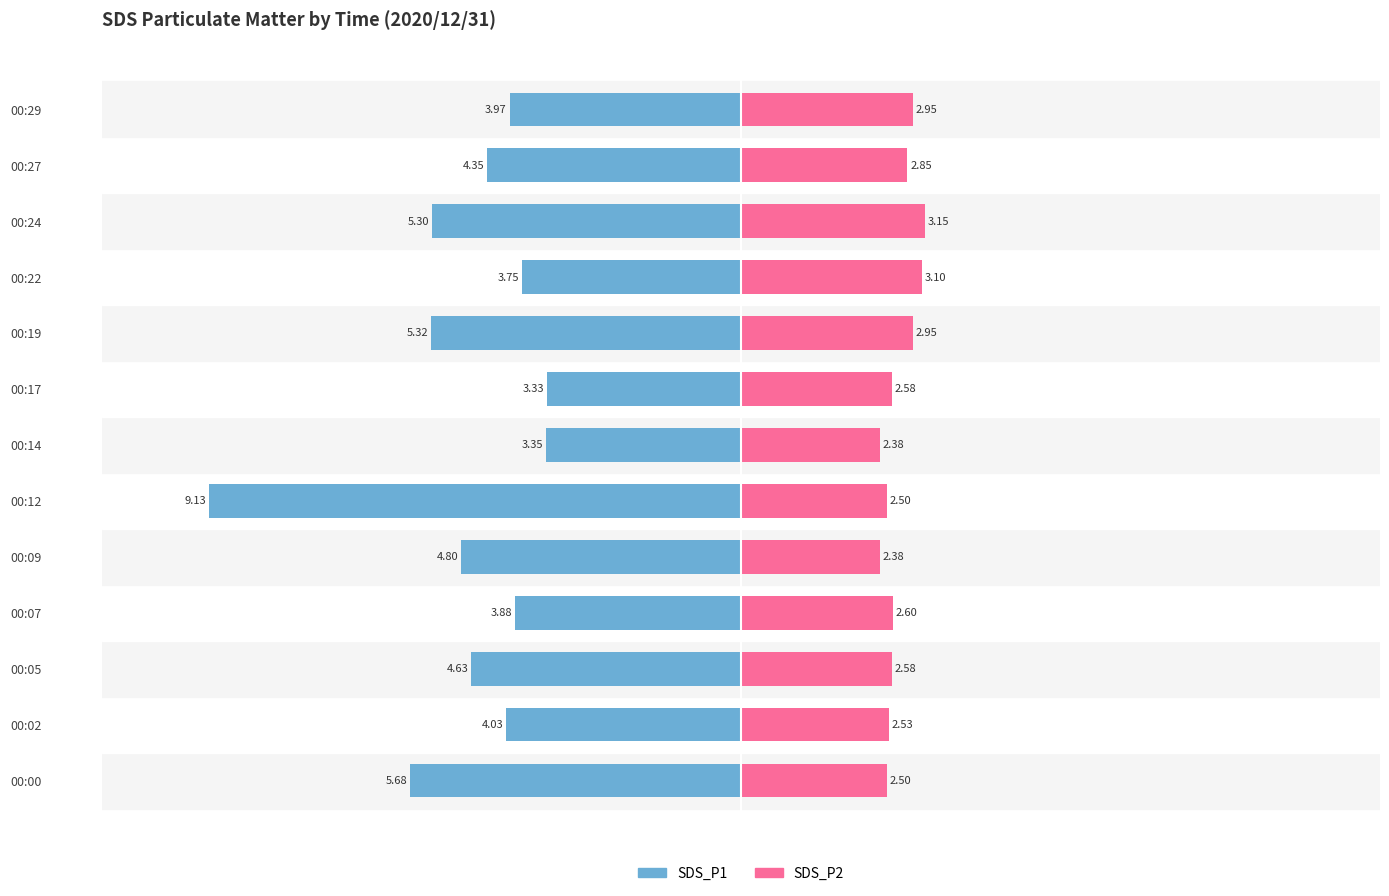

What is the highest value of the SDS_P2 series?

3.1